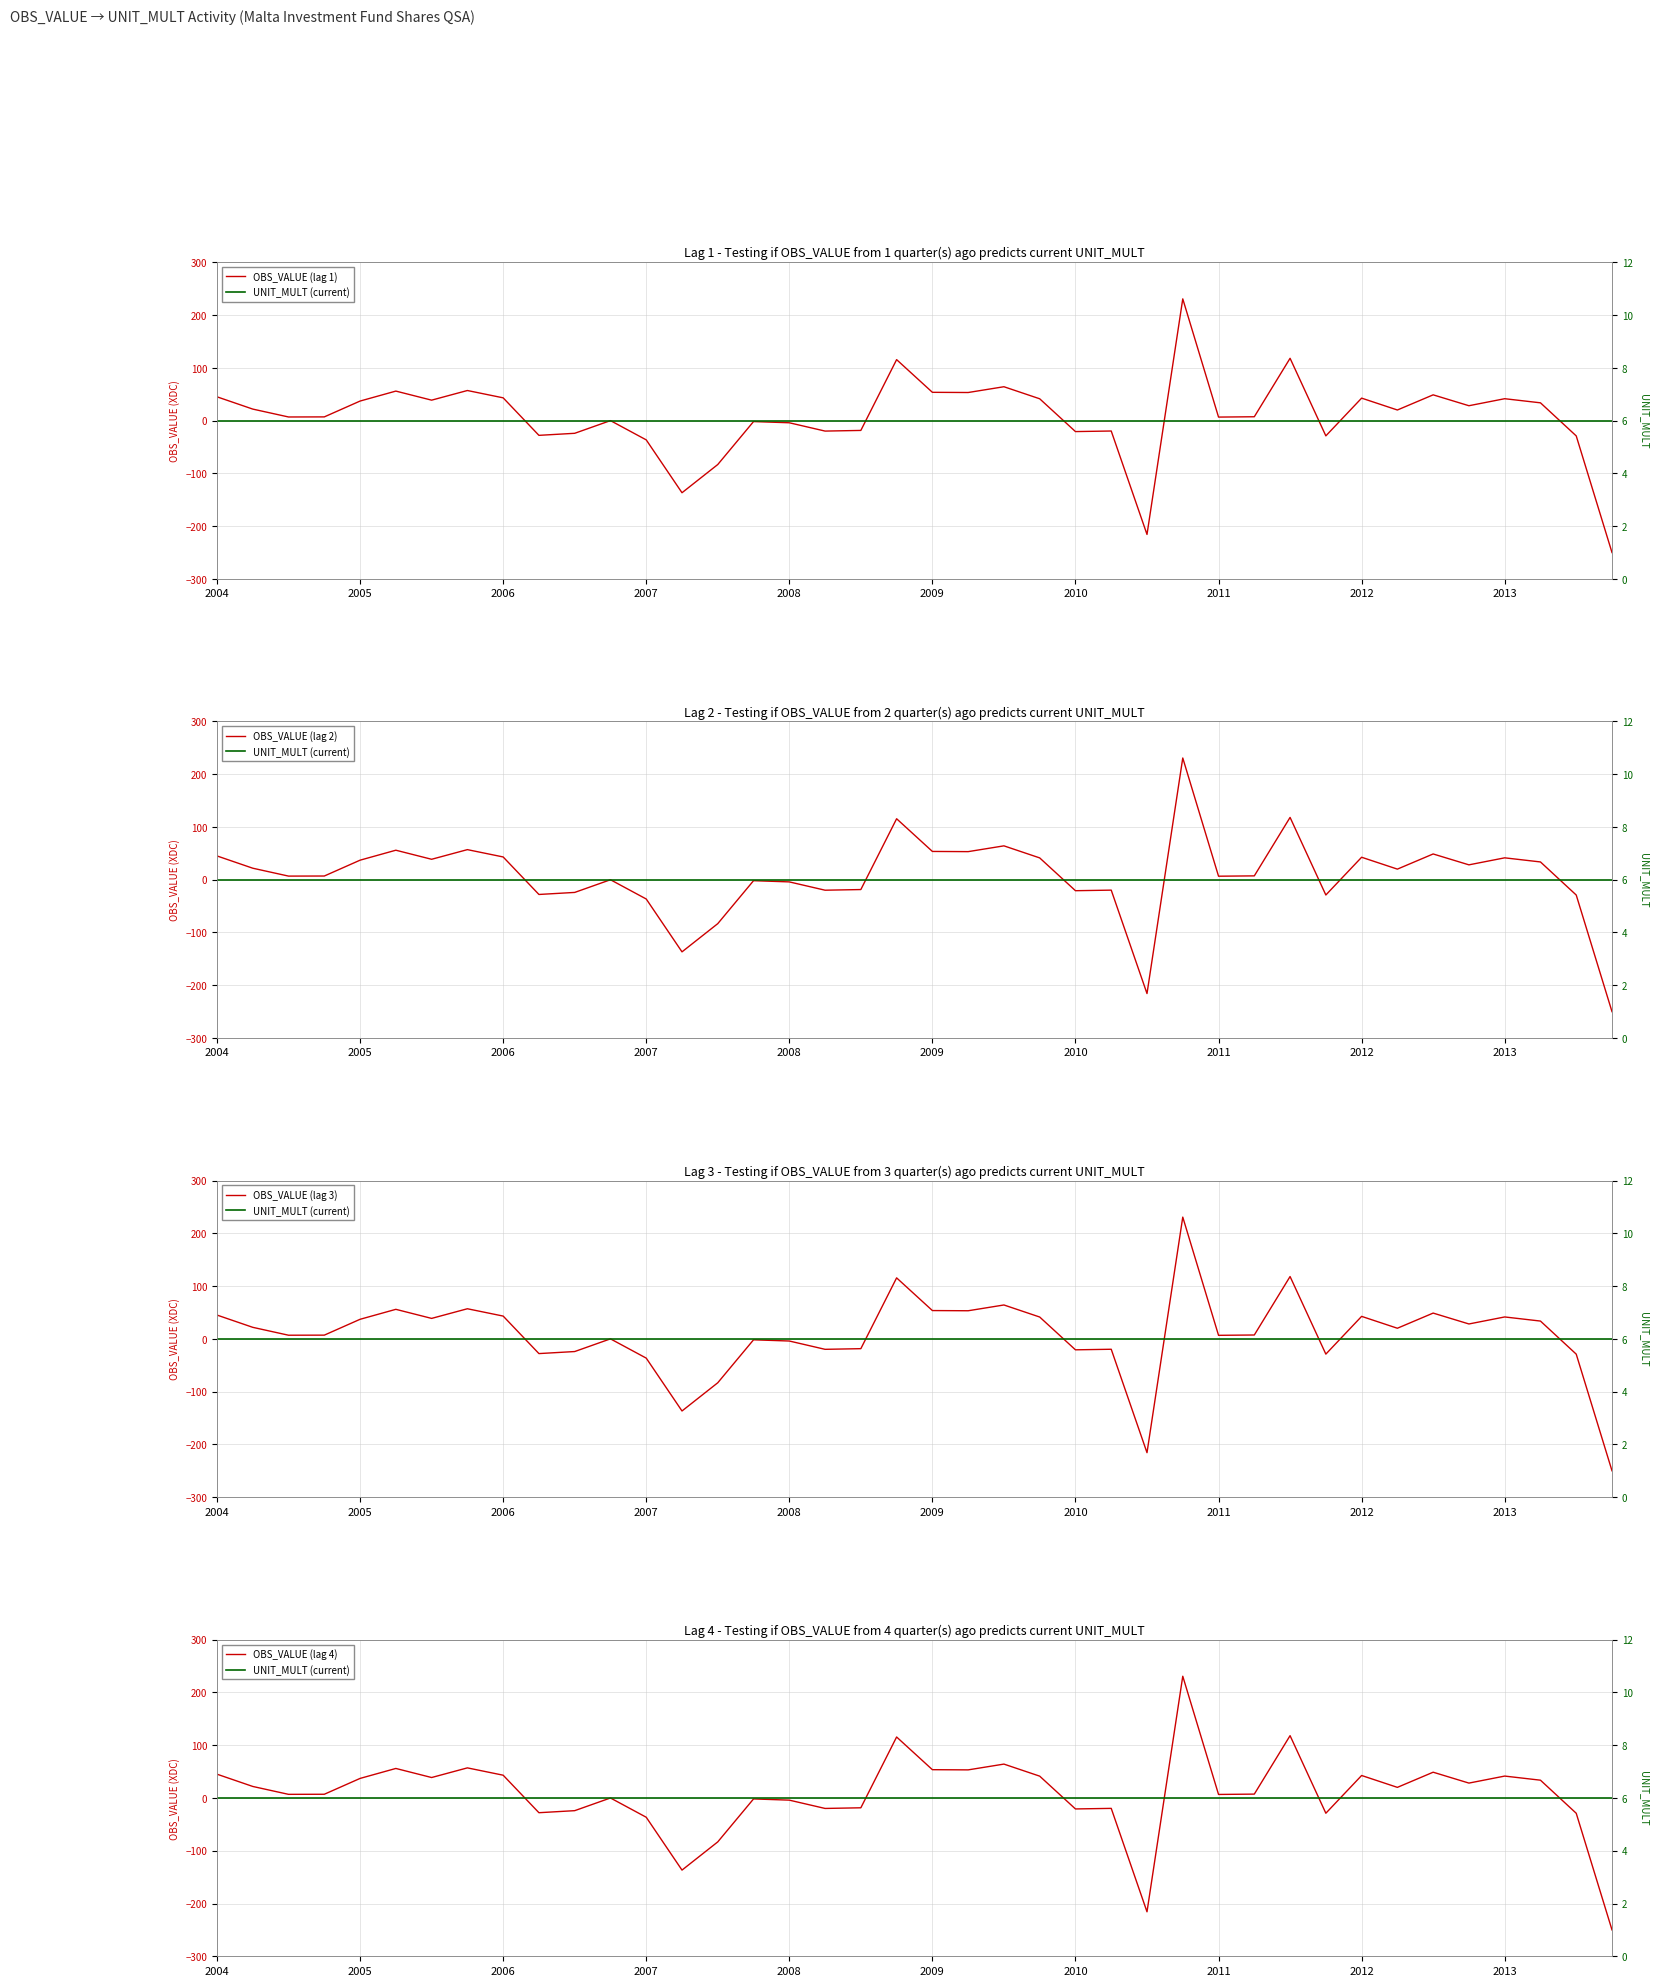

What position from the left is 38?

39